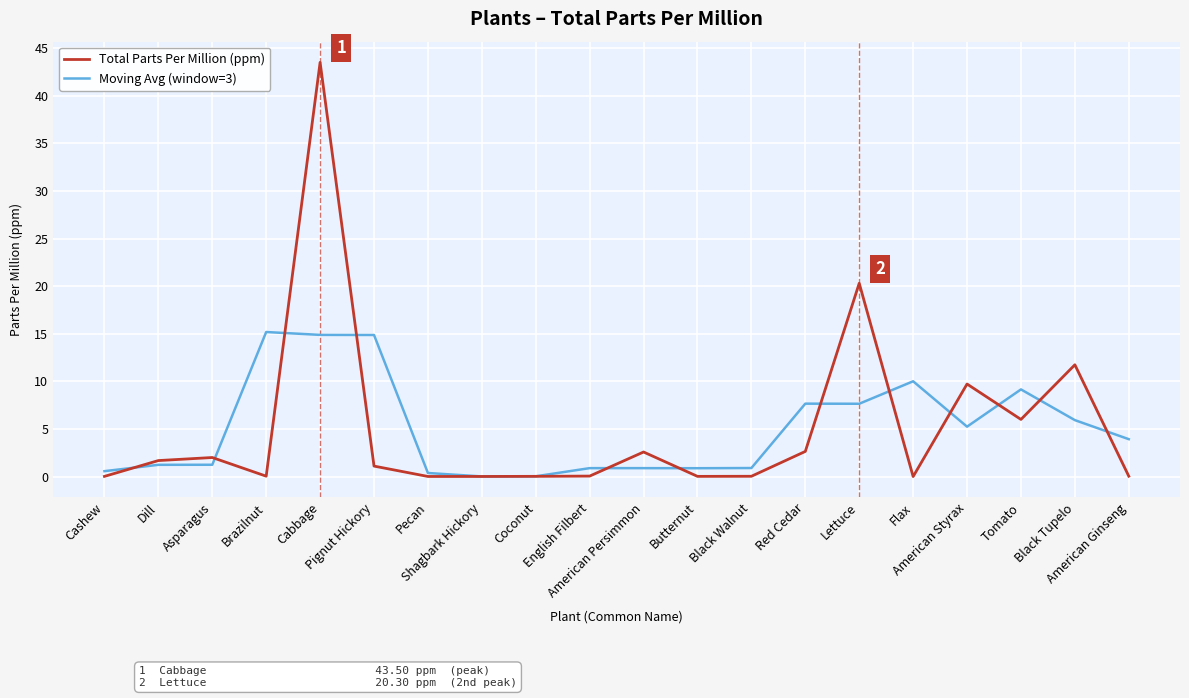

What is the greatest value displayed?

43.5